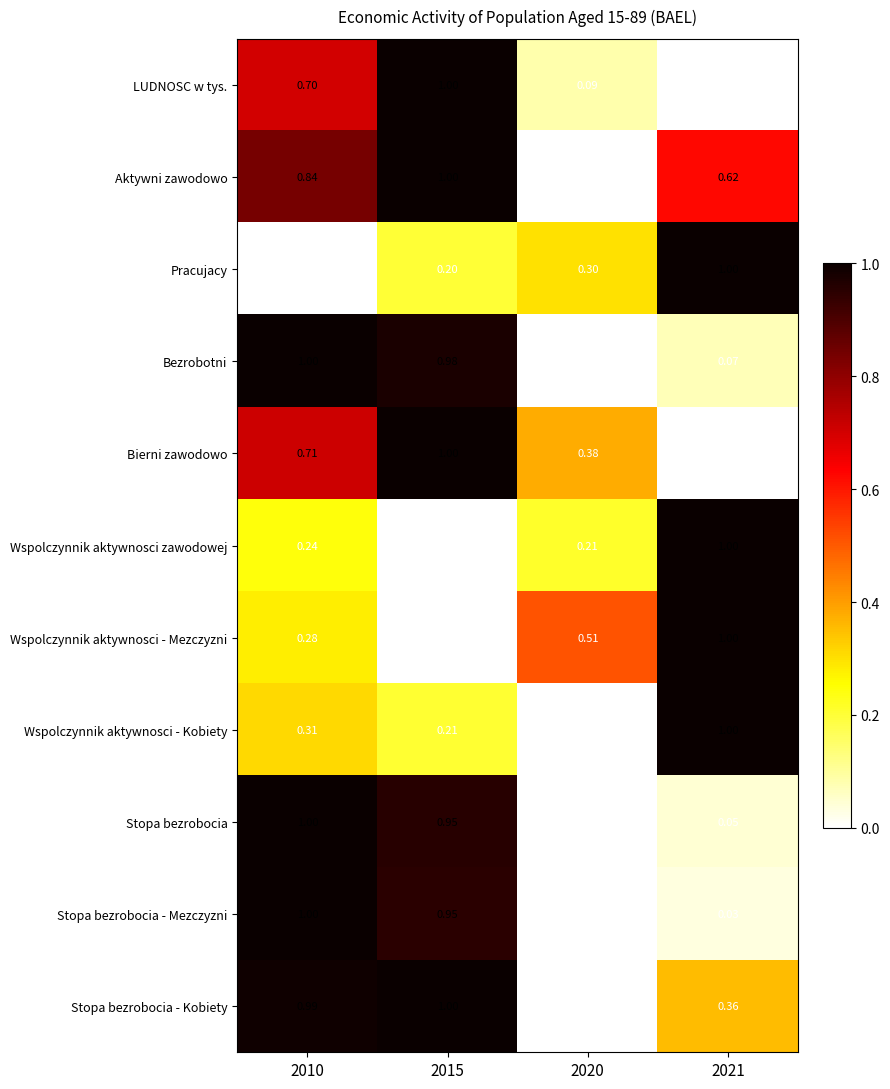

Which series has the largest total across all categories?

Aktywni zawodowo